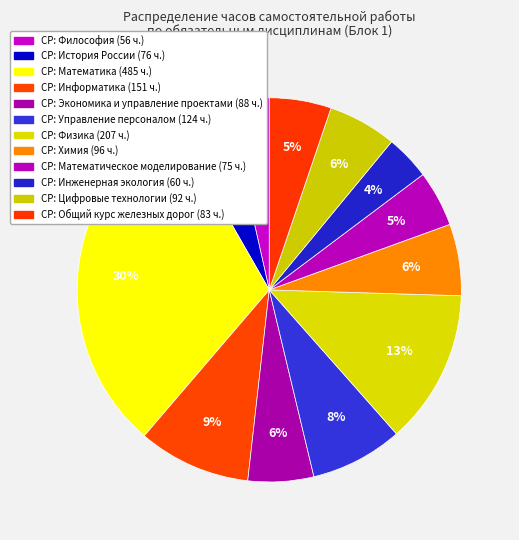

To the nearest percent, what is the difference between the largest and smallest slice percentages?

27%